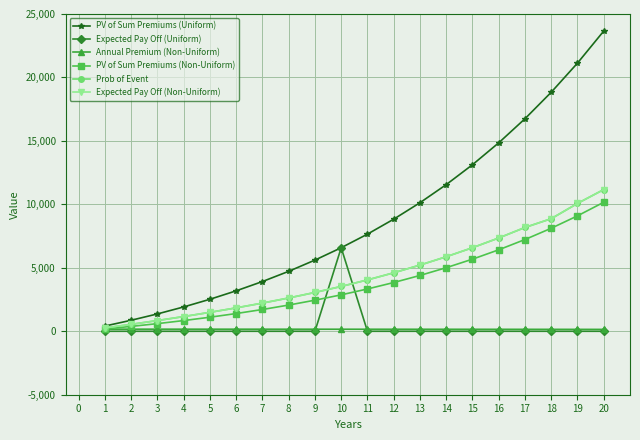

At which label is PV of Sum Premiums (Non-Uniform) closest to 5174?

14